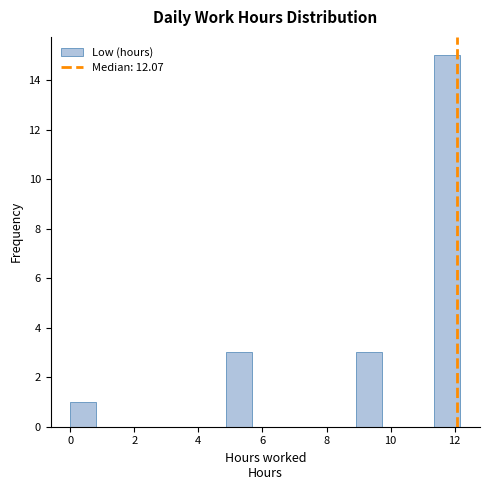

Which range on the x-axis has the tallest bar?

11.4 to 12.2